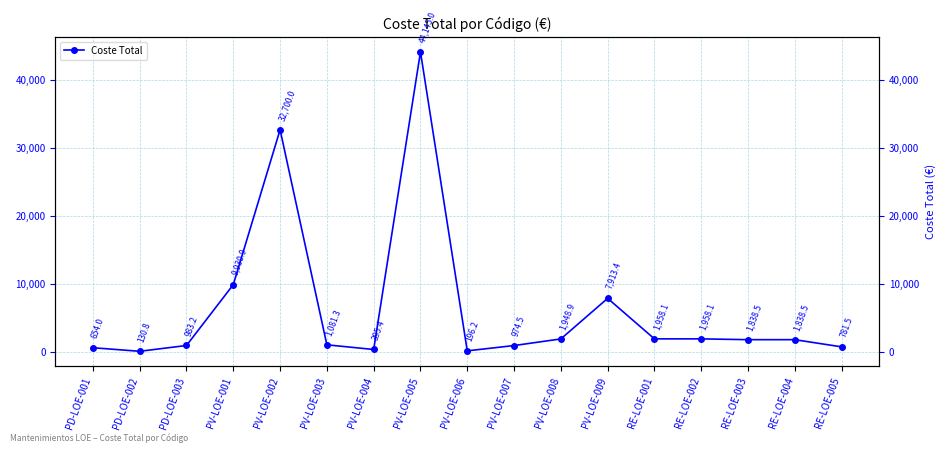

What is the smallest value displayed?

130.8